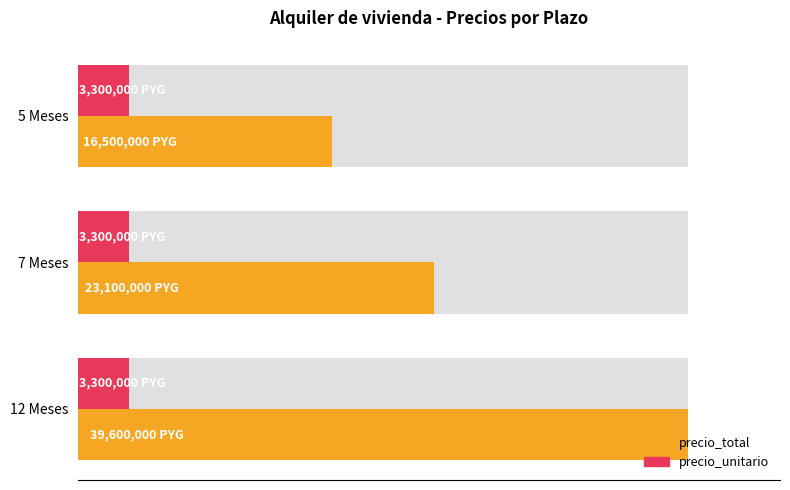

How many series are shown in this chart?

2